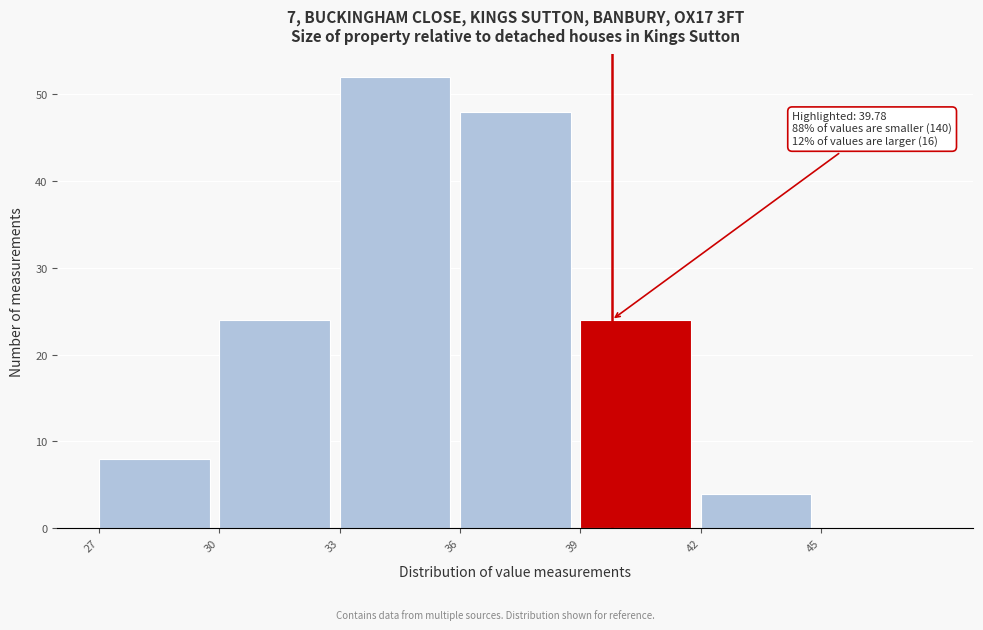

Over which range of the x-axis is the bar tallest?

33 to 36